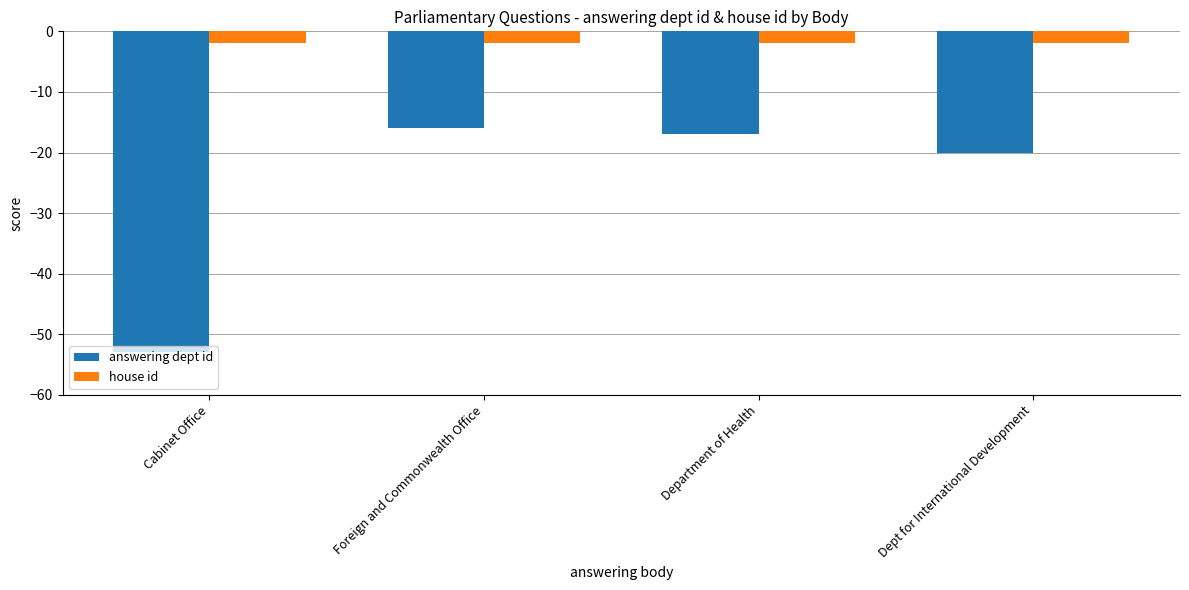

What is the spread (max minus min) of values at Dept for International Development?

18